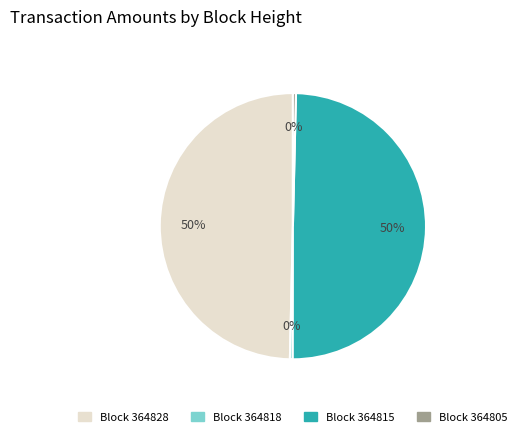

Is the sum of Block 364805 and Block 364818 greater than half?

No